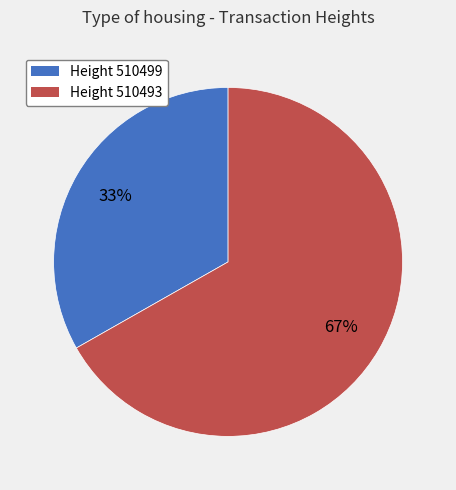

Is it true that Height 510493 is 67% of the pie?

True